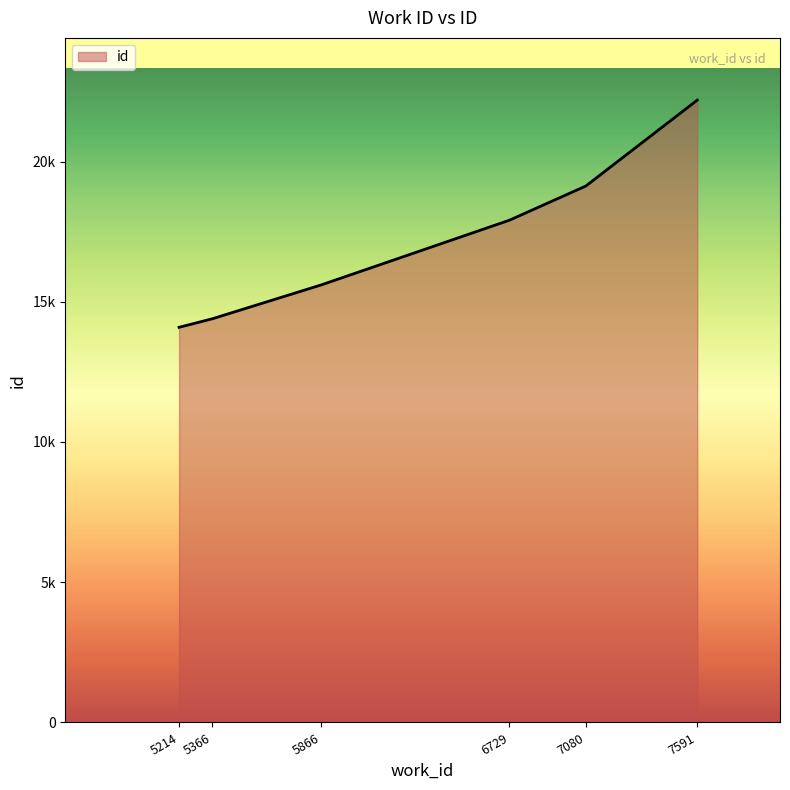

The value at 7080 is 8741. True or false?

False